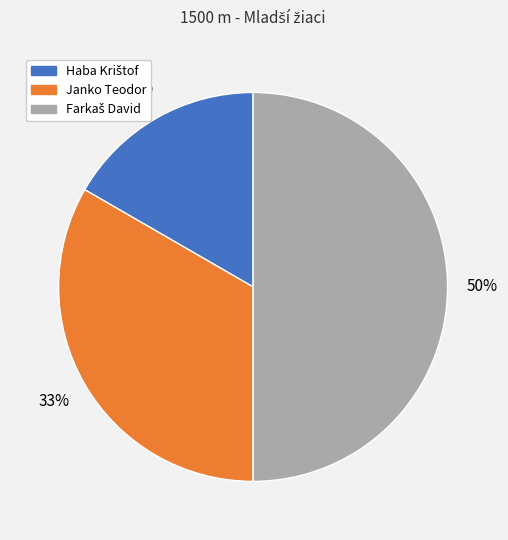

The Janko Teodor slice represents 33% of the pie. True or false?

True